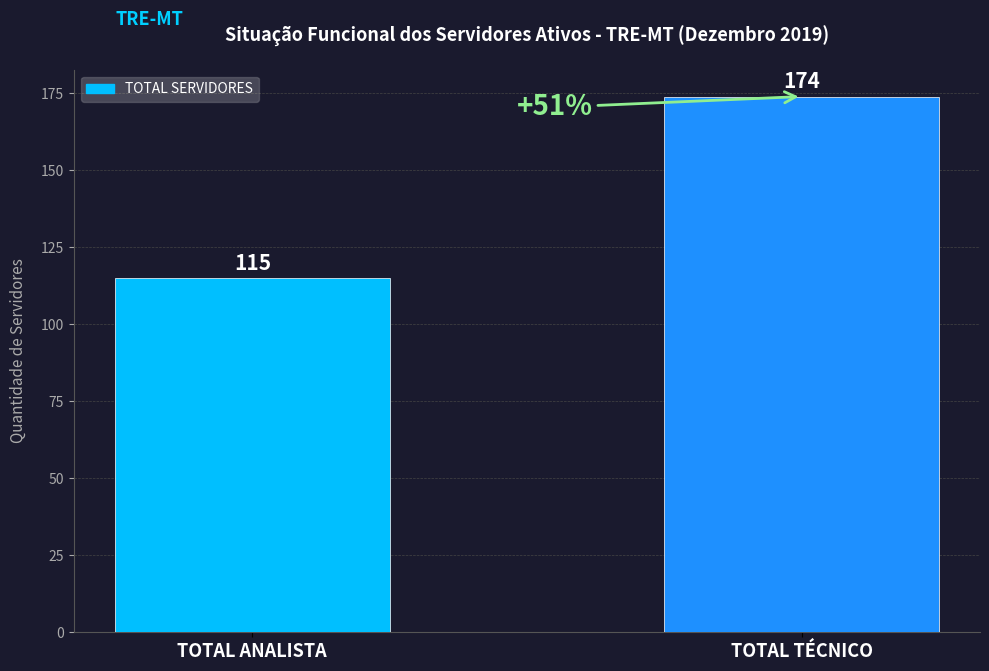

List the labels in order of value, largest first.

TOTAL TÉCNICO, TOTAL ANALISTA